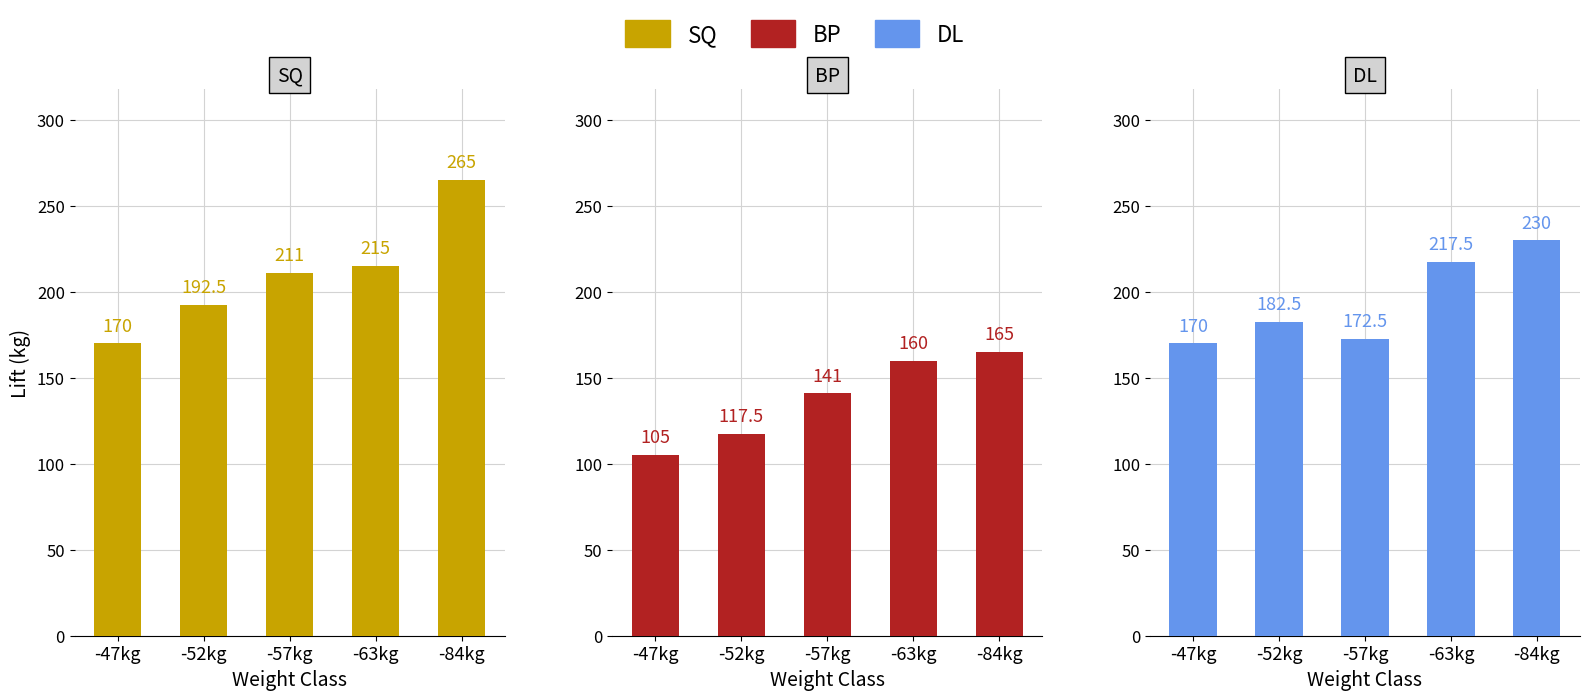

At how many categories does at least one series exceed 151?

5